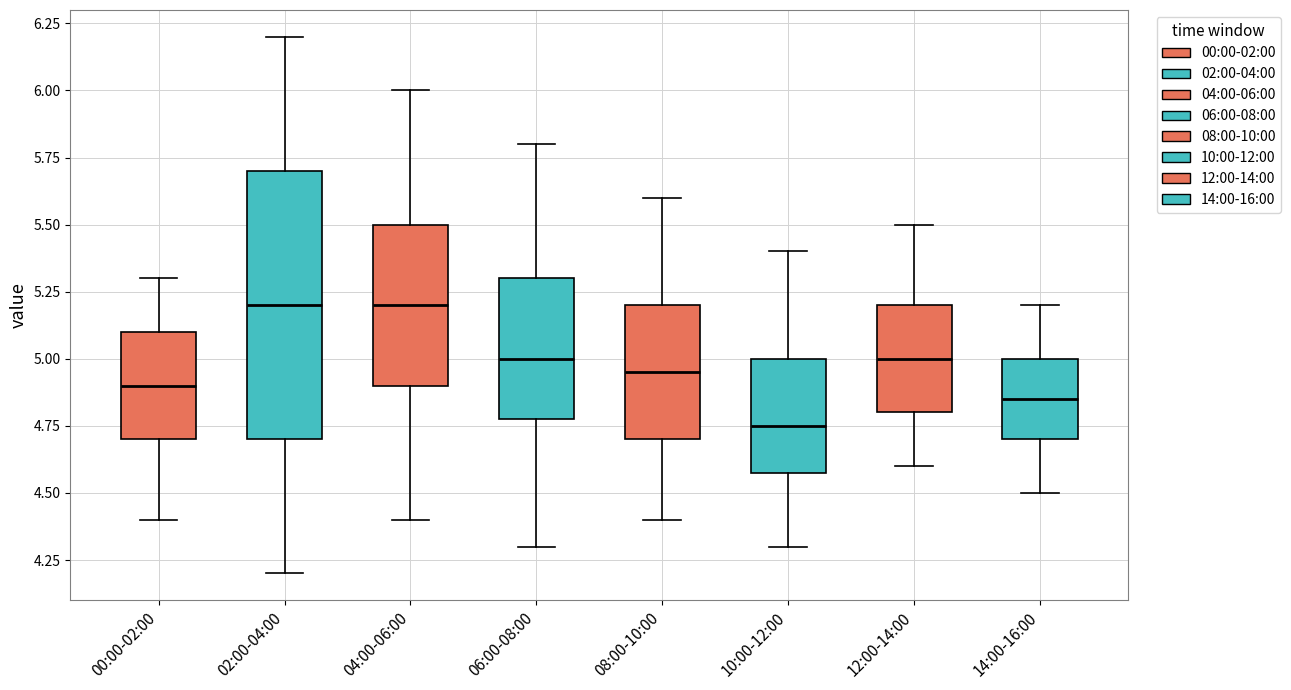

Where does the median line of the box for 02:00-04:00 sit on the y-axis? The values are not printed on the chart, so give them approximately, as read against the axis.

5.20